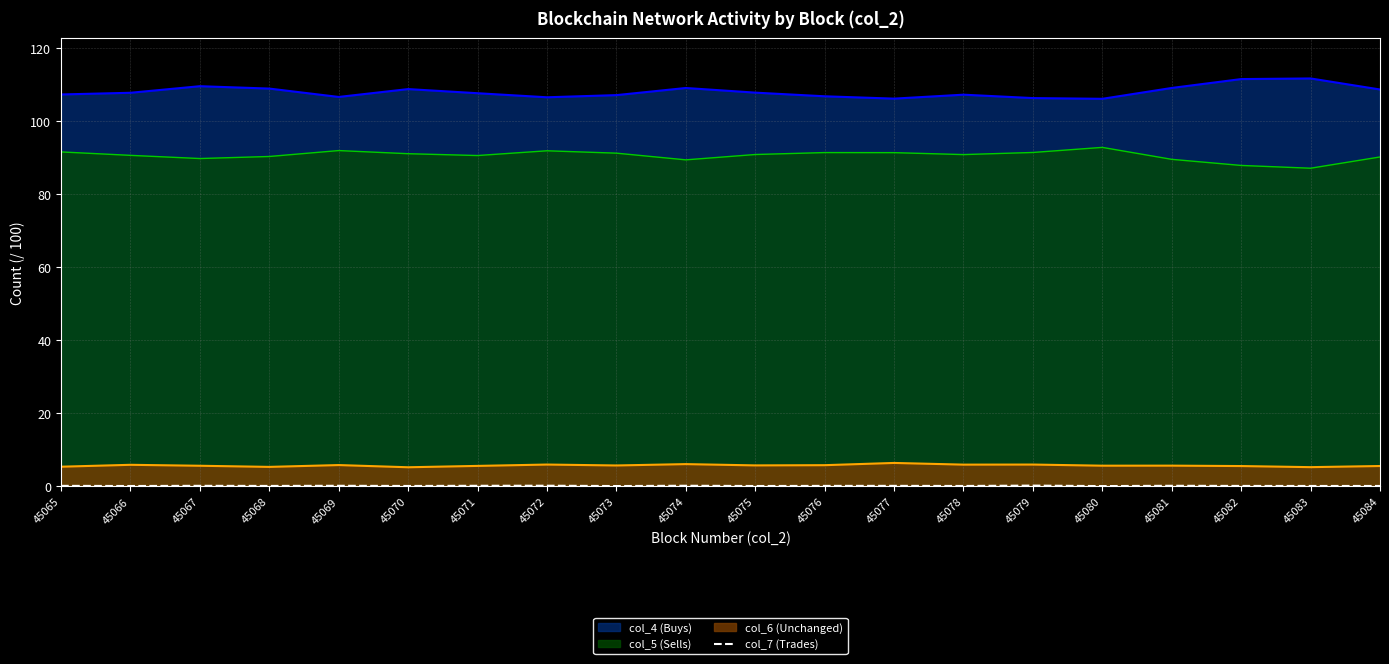

Does the chart display data point markers on the line(s)?

No